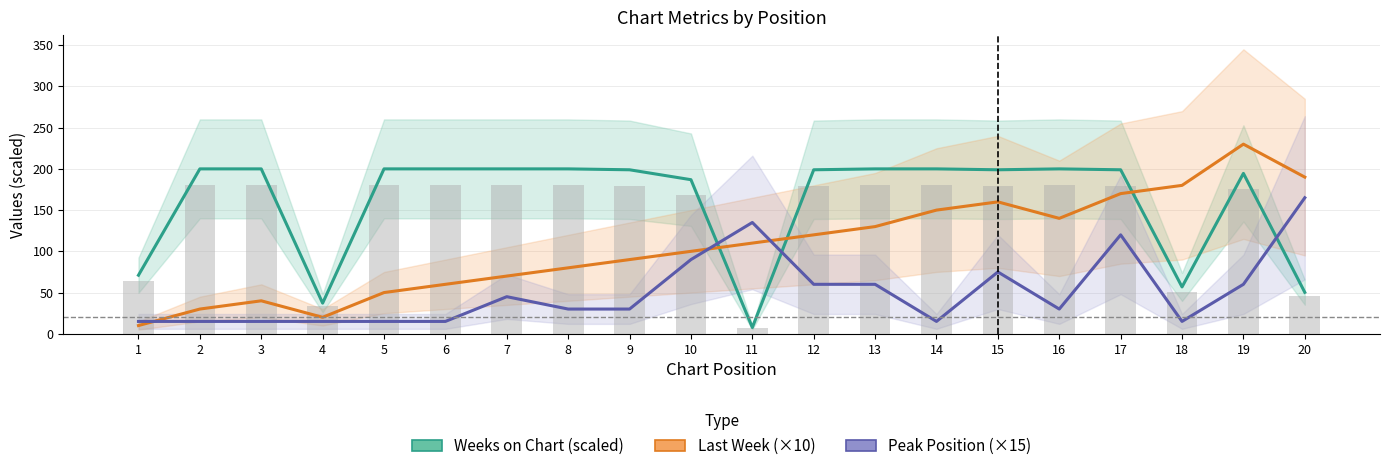

What is the spread (max minus min) of values at 8?

170.0